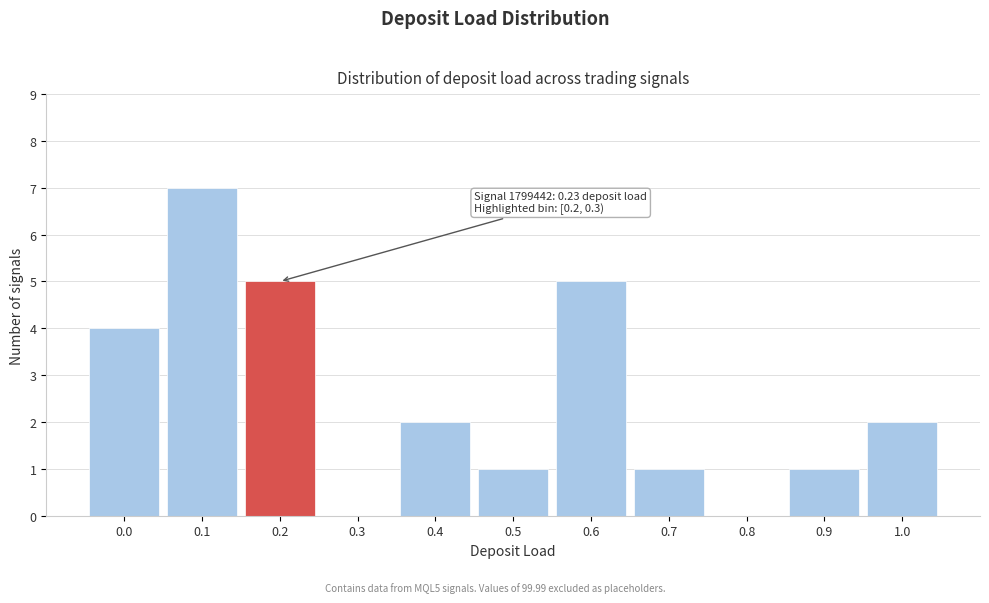

Reading left to right, extract all data points from this chart.

0.0=4	0.1=7	0.2=5	0.3=0	0.4=2	0.5=1	0.6=5	0.7=1	0.8=0	0.9=1	1.0=2